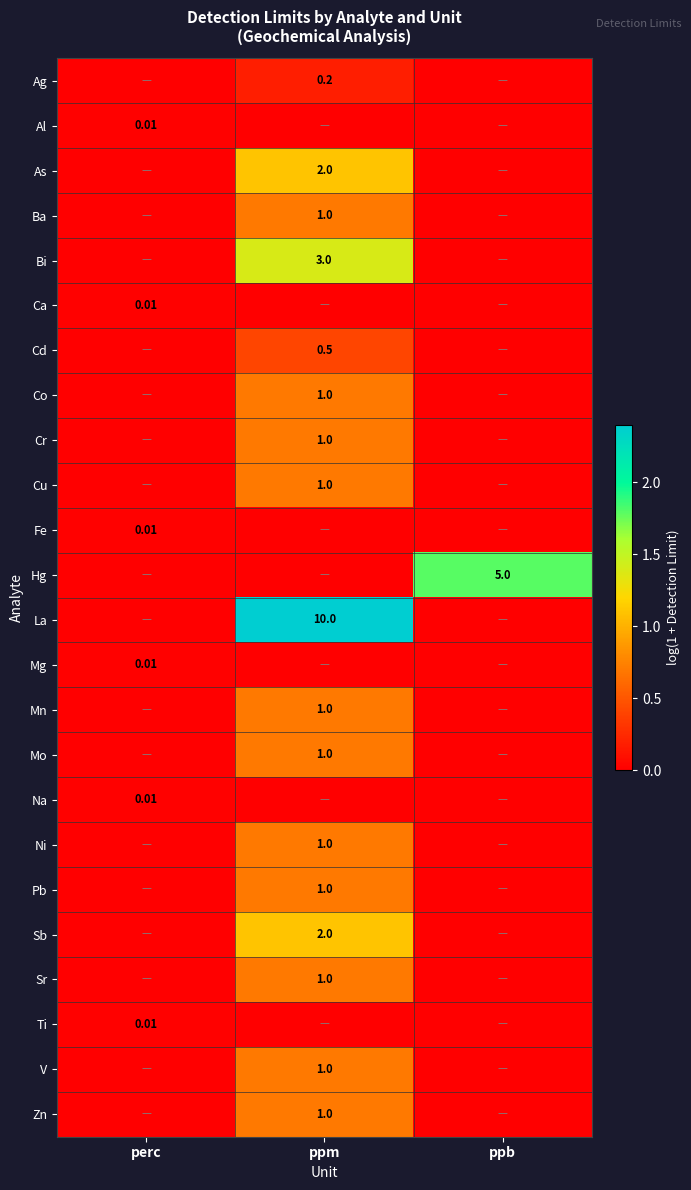

The Ca series shows -0.0 at ppb. True or false?

False